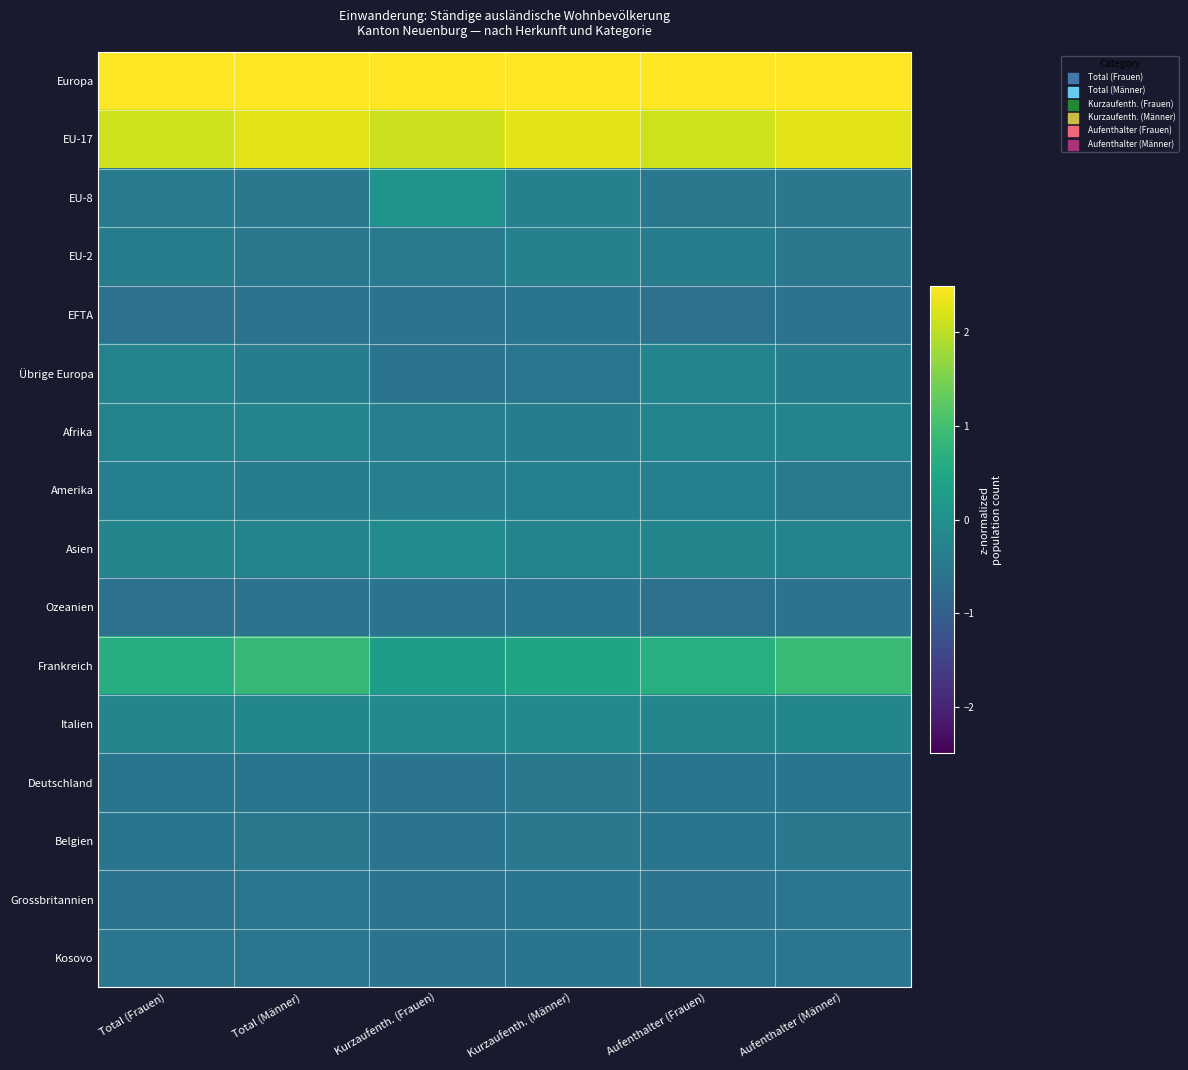

What is the difference between the highest and lowest values at Aufenthalter (Männer)?

3.3